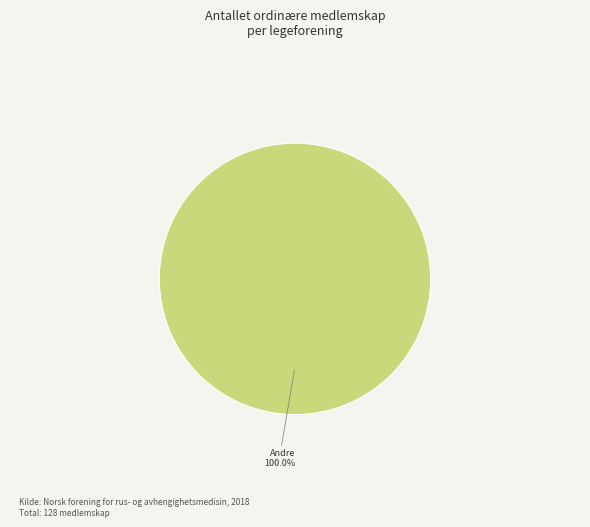

Rank the categories by value from highest to lowest.

Andre